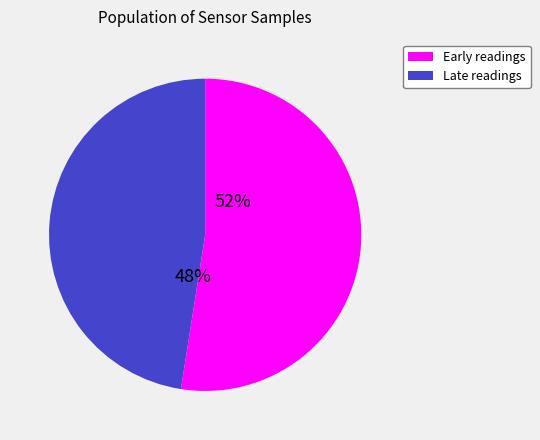

Is there any slice that represents more than half of the pie?

Yes